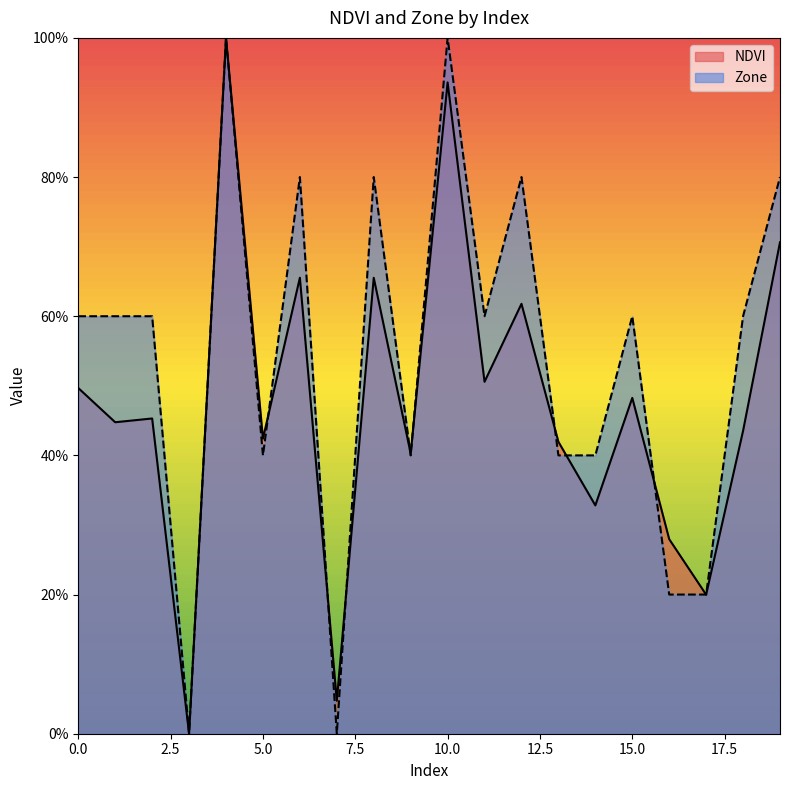

Where is Zone nearest to the value 0?

3